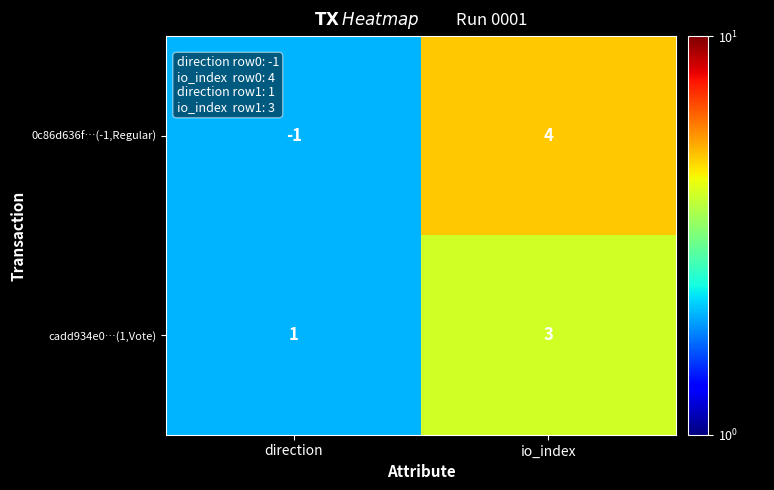

How many series are shown in this chart?

2